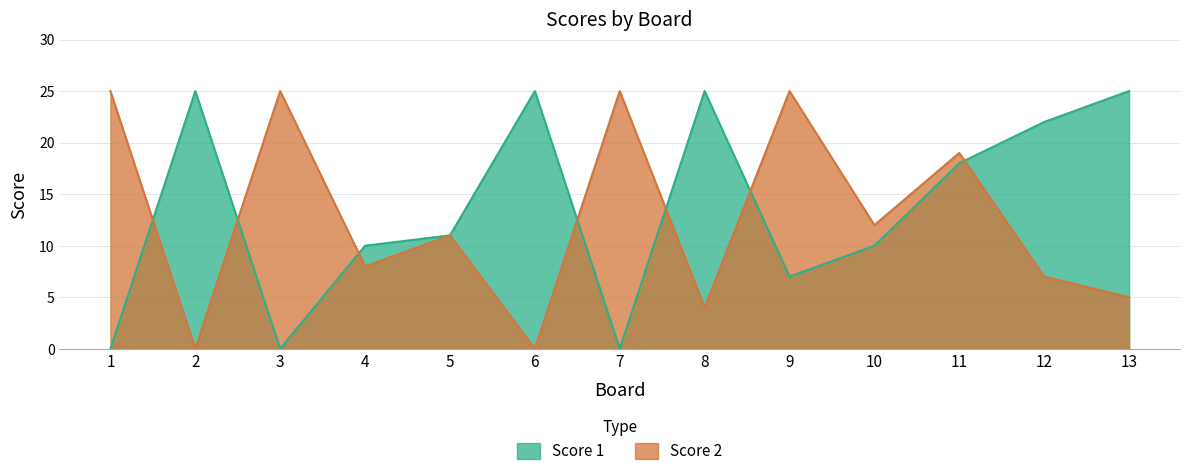

What is the maximum value shown in the chart?

25